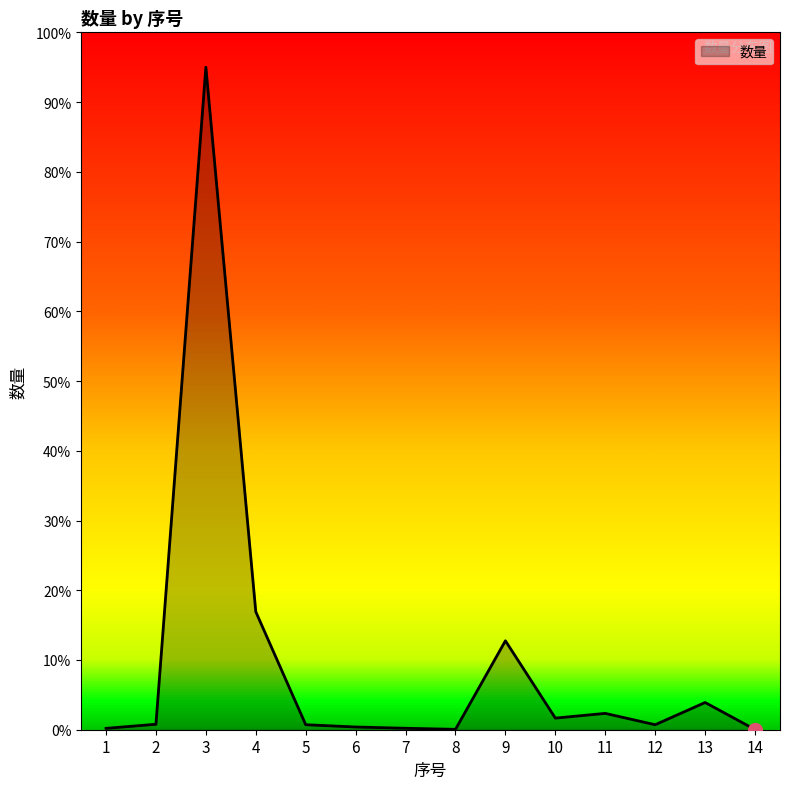

What is the greatest value displayed?

95.0